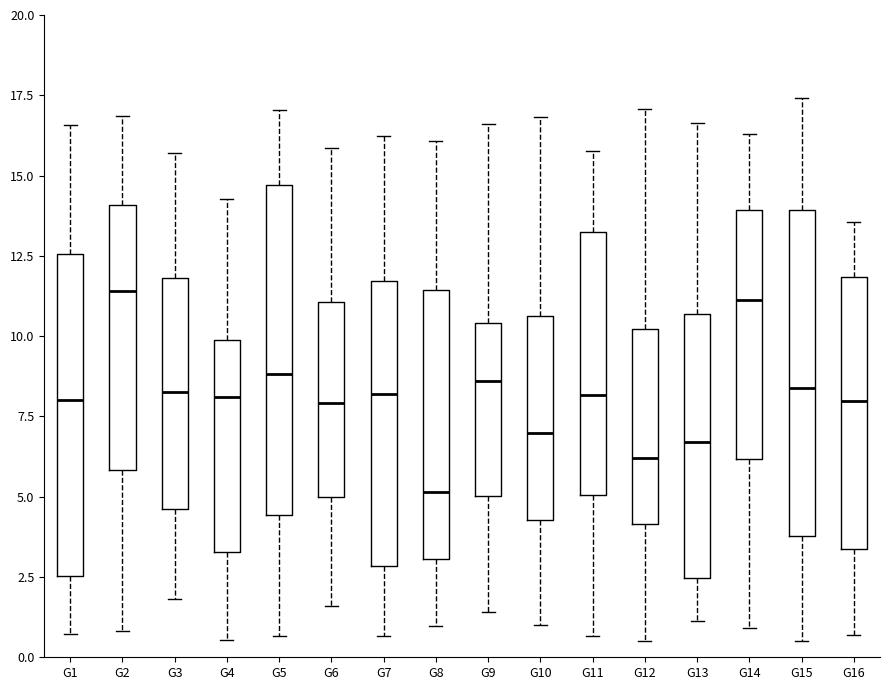

Reading left to right, read every box against the y-axis: the position of its median line, the range the box covers, and the ends of its whiskers. The values are not printed on the chart, so give them approximately, as read against the axis.

G1: median 8.0, box 2.5 to 12.5, whiskers 0.5 to 16.5
G2: median 11.5, box 6.0 to 14.0, whiskers 1.0 to 17.0
G3: median 8.5, box 4.5 to 12.0, whiskers 2.0 to 15.5
G4: median 8.0, box 3.5 to 10.0, whiskers 0.5 to 14.5
G5: median 9.0, box 4.5 to 14.5, whiskers 0.5 to 17.0
G6: median 8.0, box 5.0 to 11.0, whiskers 1.5 to 16.0
G7: median 8.0, box 3.0 to 11.5, whiskers 0.5 to 16.0
G8: median 5.0, box 3.0 to 11.5, whiskers 1.0 to 16.0
G9: median 8.5, box 5.0 to 10.5, whiskers 1.5 to 16.5
G10: median 7.0, box 4.5 to 10.5, whiskers 1.0 to 17.0
G11: median 8.0, box 5.0 to 13.0, whiskers 0.5 to 16.0
G12: median 6.0, box 4.0 to 10.0, whiskers 0.5 to 17.0
G13: median 6.5, box 2.5 to 10.5, whiskers 1.0 to 16.5
G14: median 11.0, box 6.0 to 14.0, whiskers 1.0 to 16.5
G15: median 8.5, box 4.0 to 14.0, whiskers 0.5 to 17.5
G16: median 8.0, box 3.5 to 12.0, whiskers 0.5 to 13.5